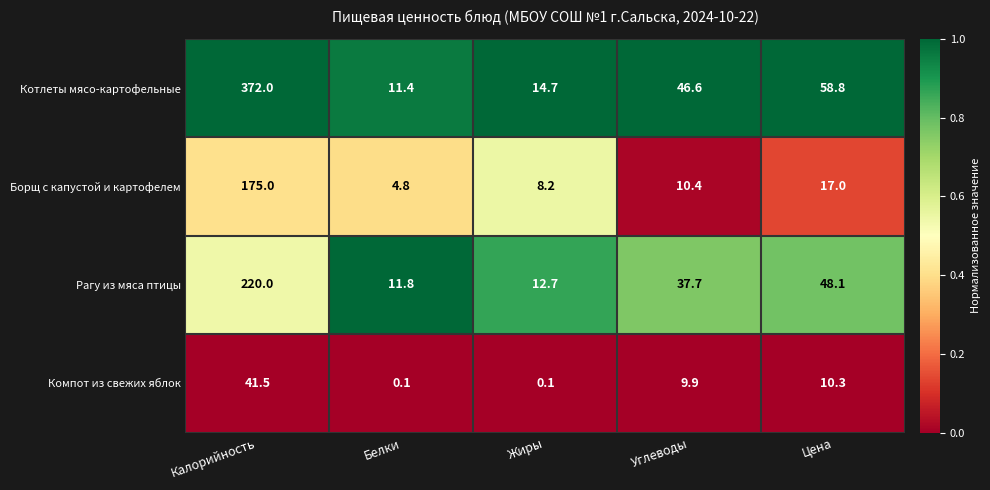

What value does the Компот из свежих яблок series have at Углеводы?

9.9